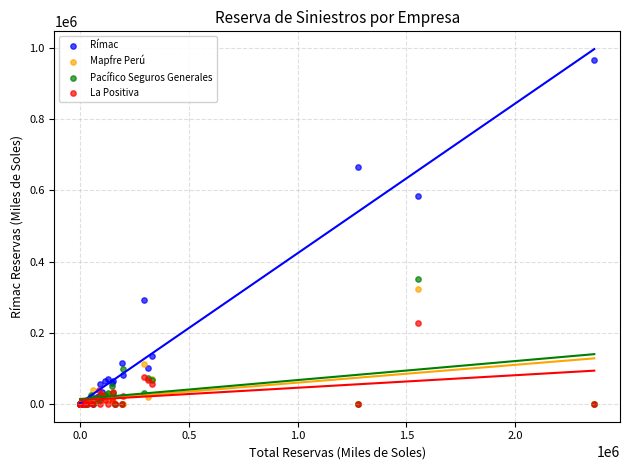

Which series has the largest Y range (max minus min)?

Rímac